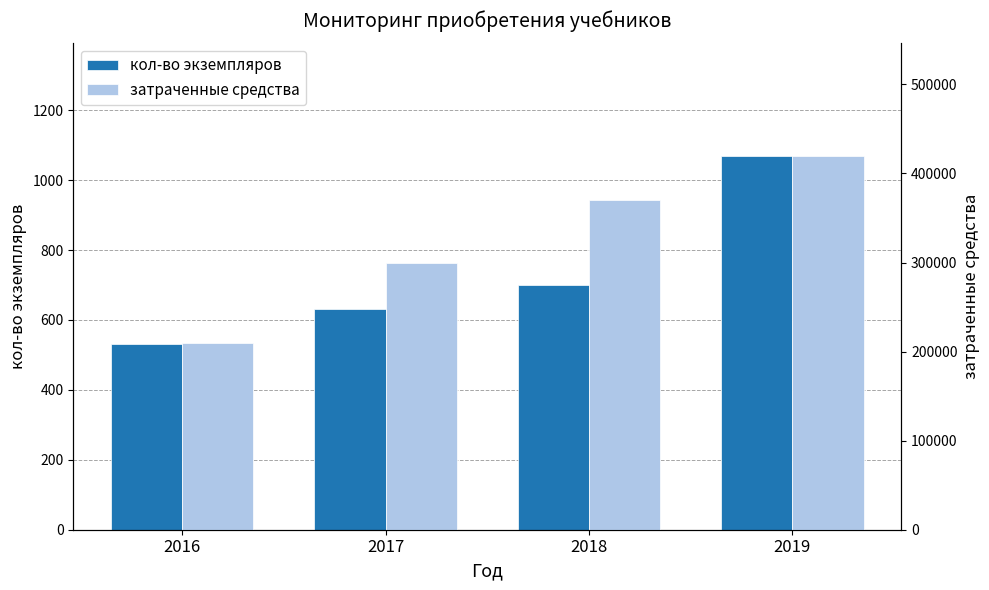

What is the sum of all кол-во экземпляров values?

2934